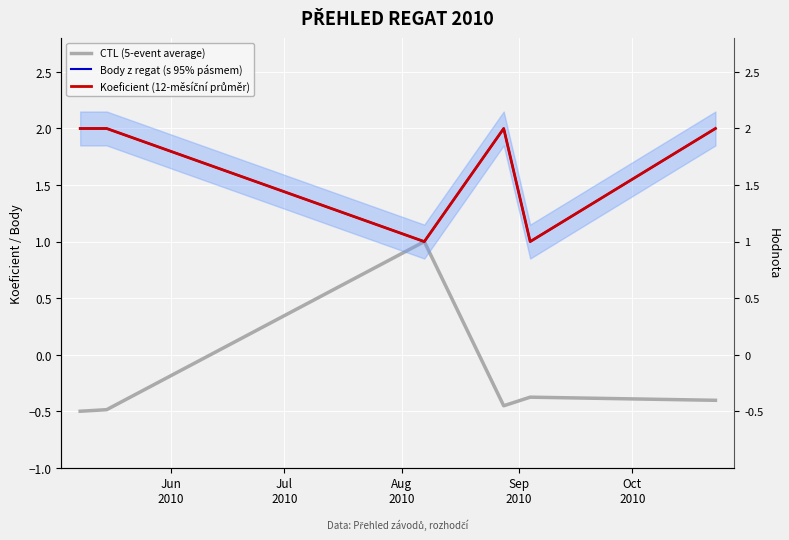

What is the label of the 3rd point from the right?

Sep
2010